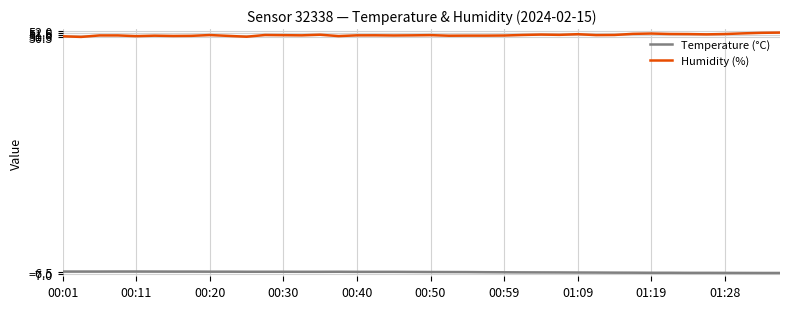

Which series has the largest total across all categories?

Humidity (%)